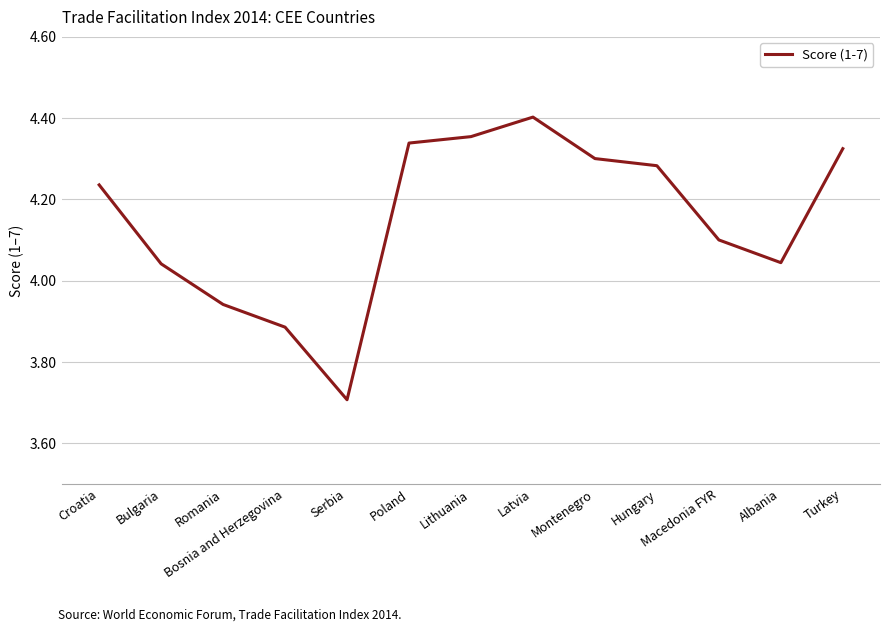

What position from the left is Bosnia and Herzegovina?

4